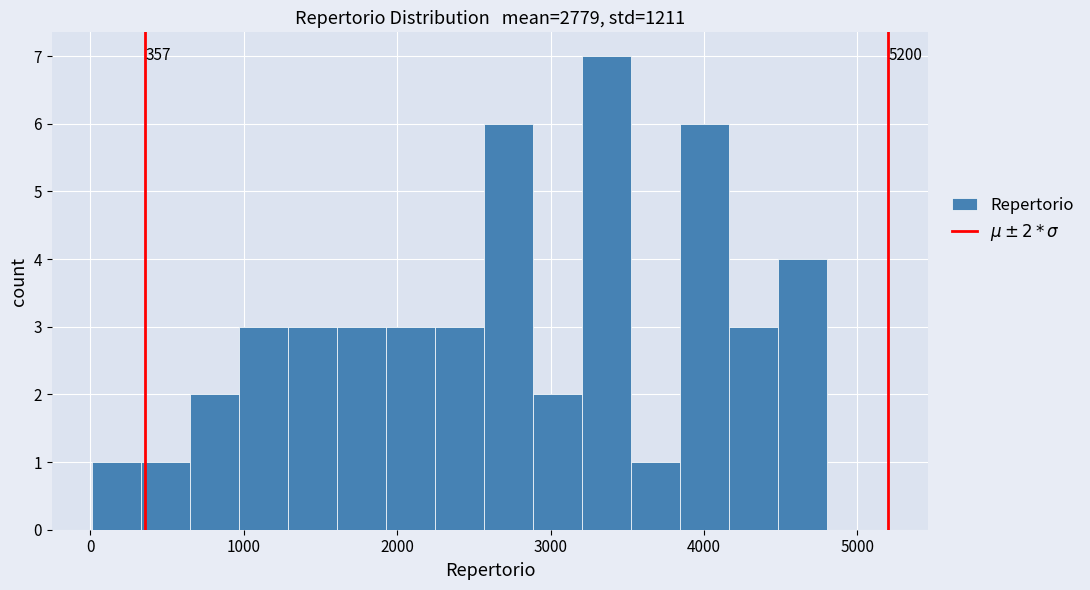

Around what value on the x-axis is the tallest bar? Give the approximate position of its centre, as read against the axis.

3400